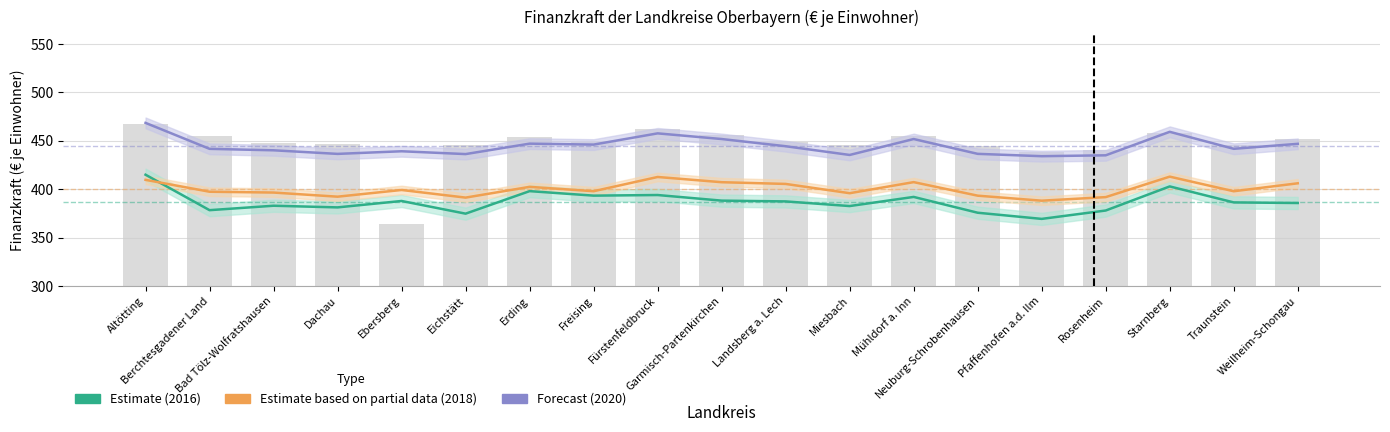

Does the chart contain any negative values?

No